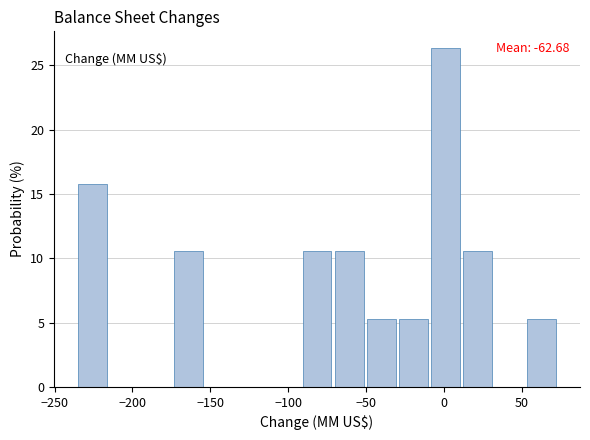

Over which range of the x-axis is the bar tallest?

-10 to 10